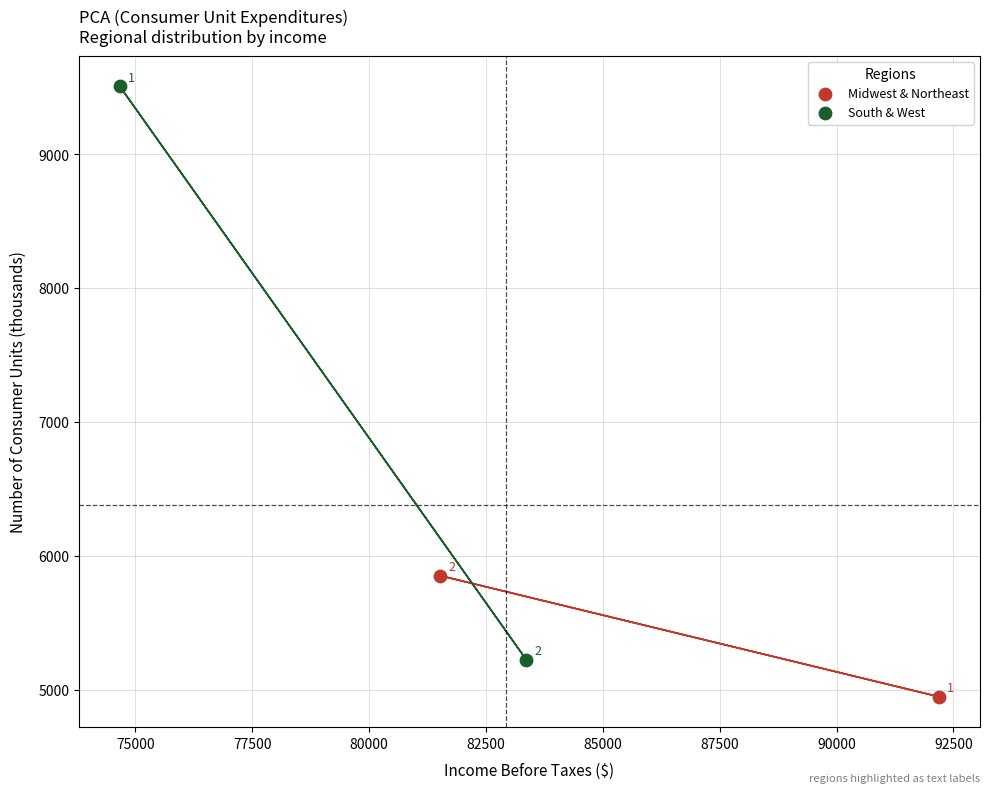

What are all the series names shown in the legend?

Midwest & Northeast, South & West